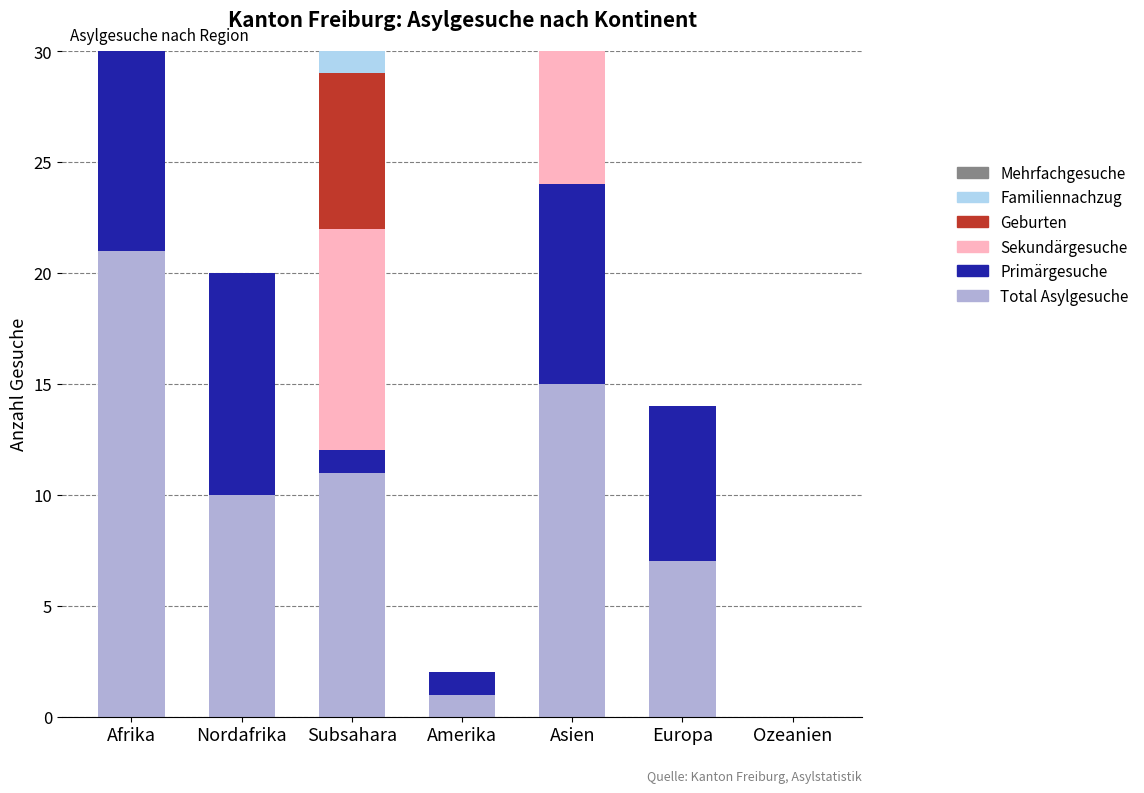

What are all the series names shown in the legend?

Total Asylgesuche, Primaergesuche, Sekundaergesuche, Geburten, Familiennachzug, Mehrfachgesuche